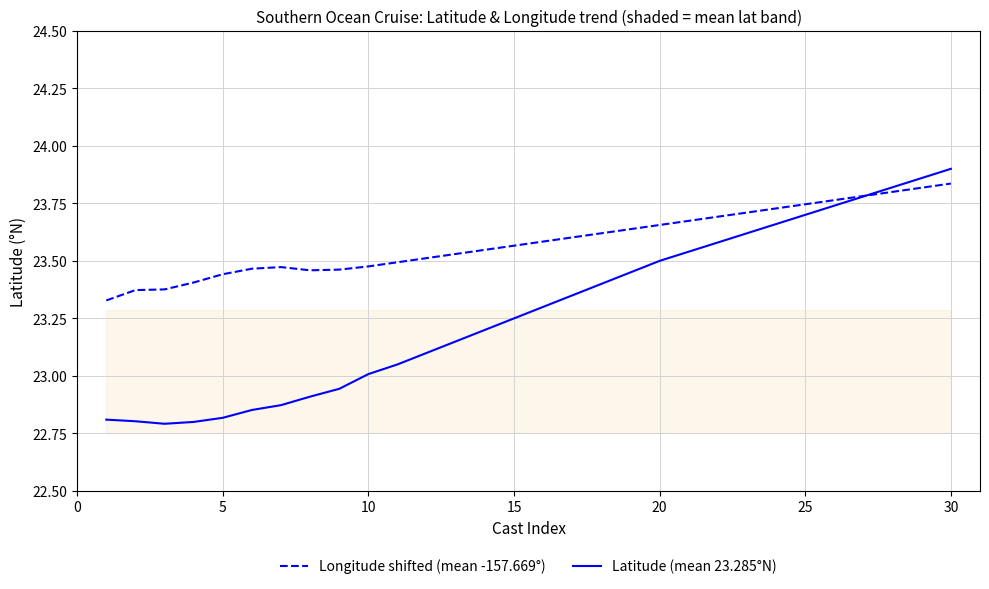

Count the Longitude (mean -157.669°) values in the range 23 to 24.

30